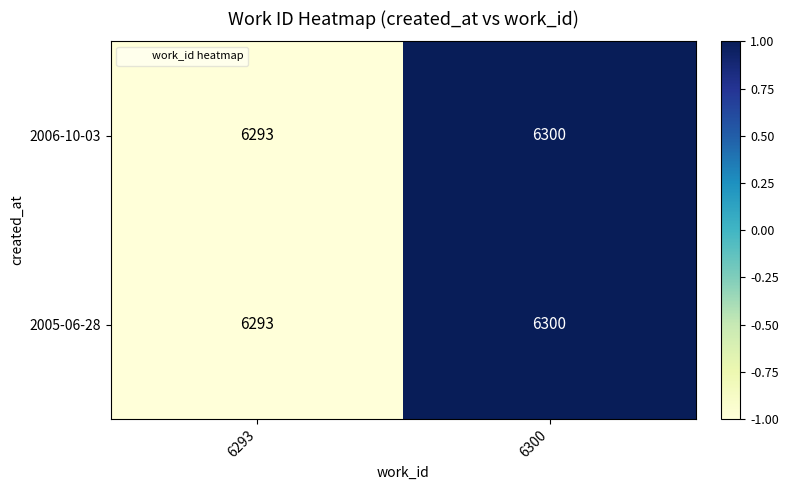

What is the total value across all series at 6300?

12600